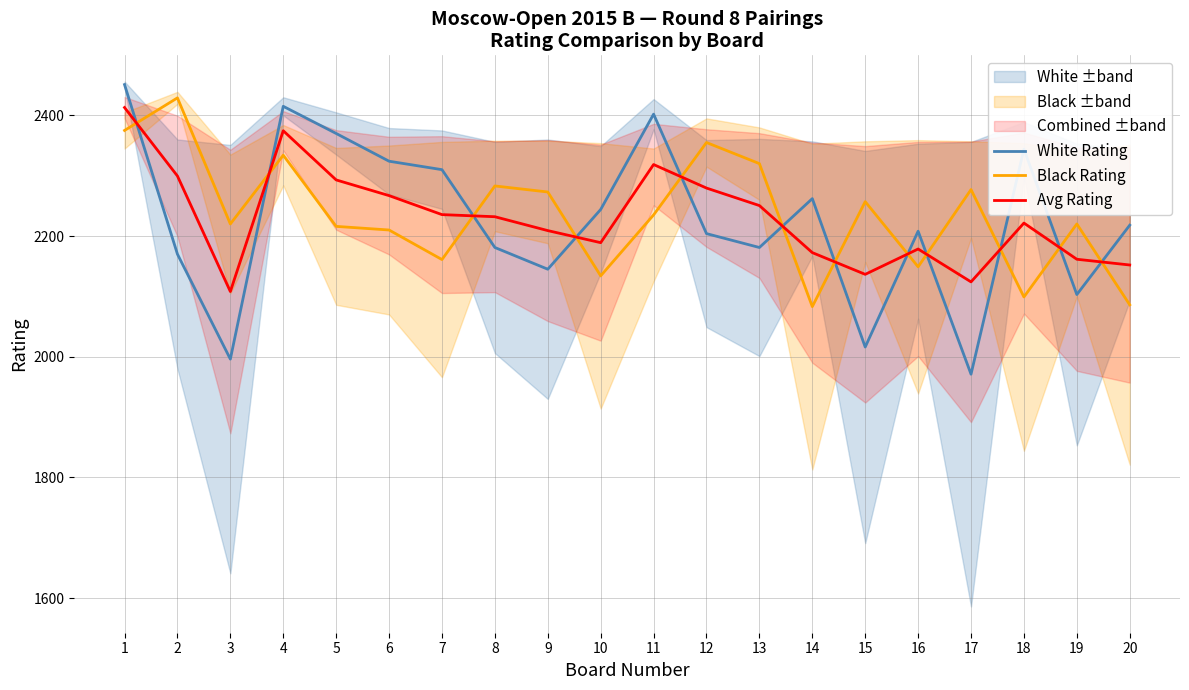

How many interior local valleys does the White Rating series have?

6